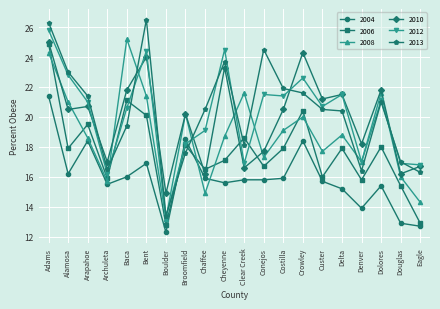

Which series changed the most between Archuleta and Clear Creek?

2008